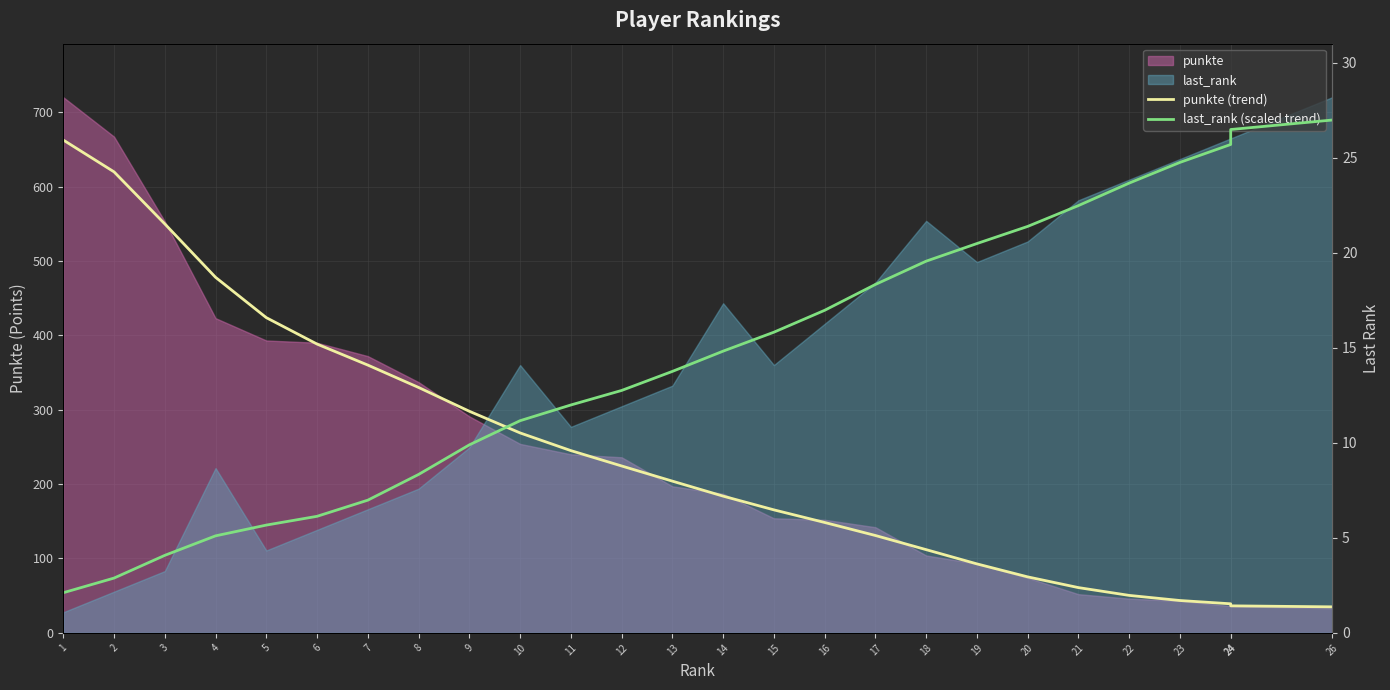

True or false: punkte (trend) has more than 1 points higher than both neighbors.

False